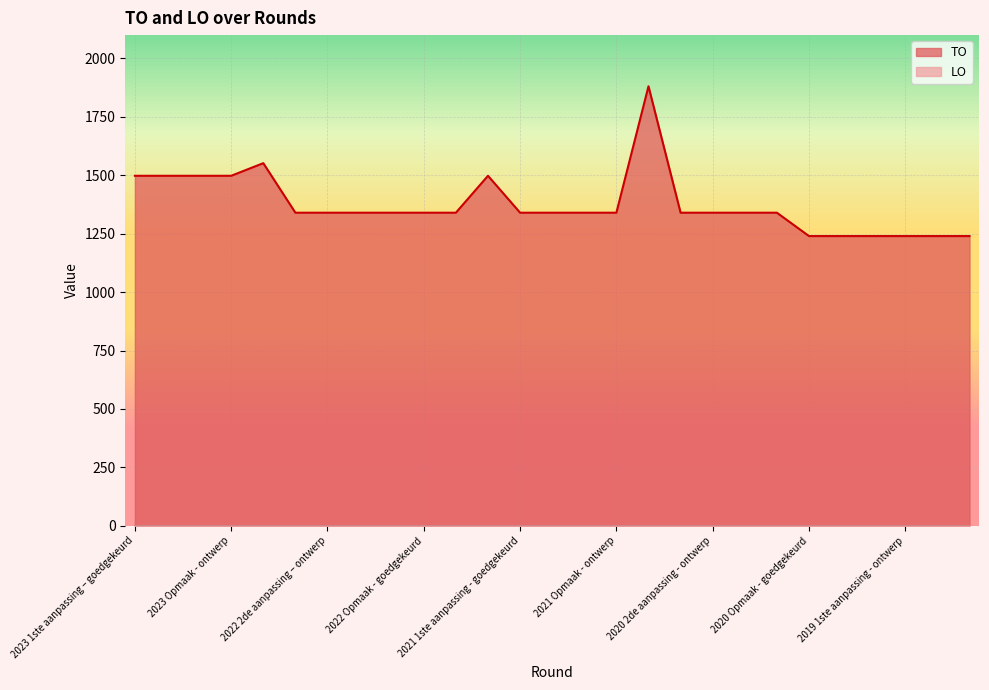

Reading right to left, what are all the values shown in this chart?

1240	1240	1240	1240	1240	1240	1340	1340	1340	1340	1881	1340	1340	1340	1340	1498	1340	1340	1340	1340	1340	1340	1552	1498	1498	1498	1498